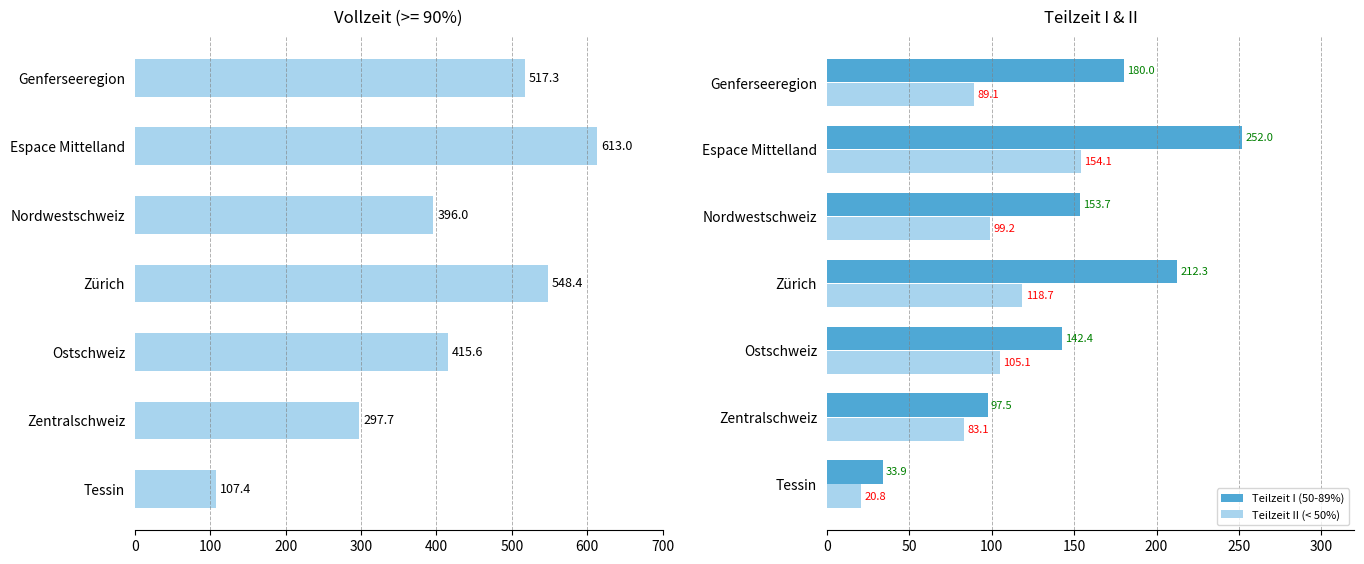

List the labels in order of Teilzeit II (< 50%) value, smallest first.

Tessin, Zentralschweiz, Genferseeregion, Nordwestschweiz, Ostschweiz, Zürich, Espace Mittelland